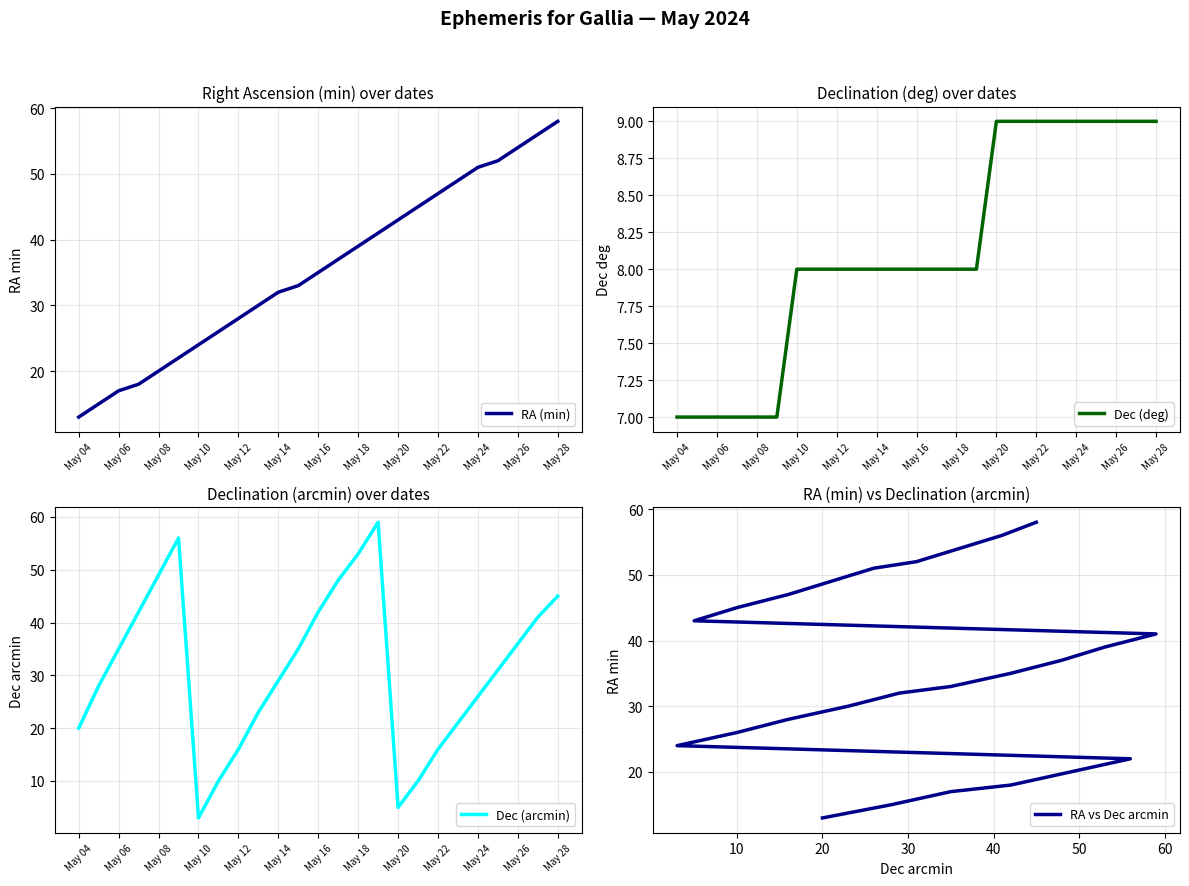

What are all the series names shown in the legend?

RA (min), Dec (deg), Dec (arcmin), RA vs Dec arcmin